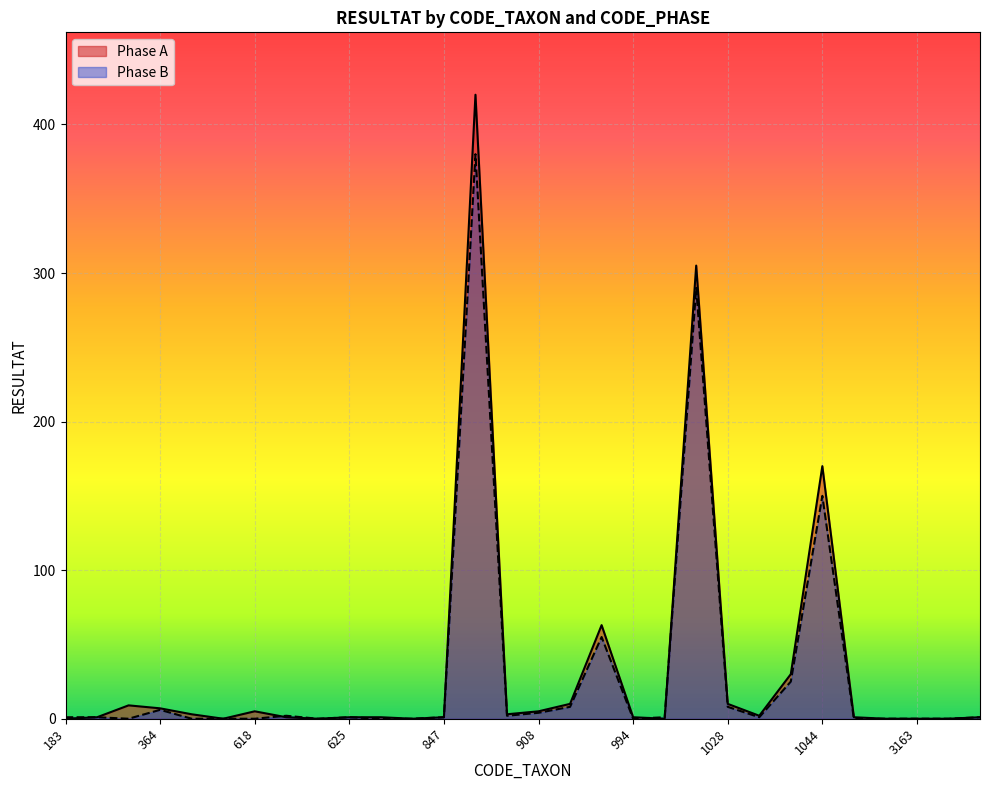

Rank the categories by Phase B value from lowest to highest.

312, 383, 421, 618, 623, 647, 743, 994, 2393, 3127, 3163, 3166, 183, 212, 625, 847, 1004, 1033, 5152, 622, 906, 908, 364, 928, 1028, 1043, 933, 1044, 1009, 892